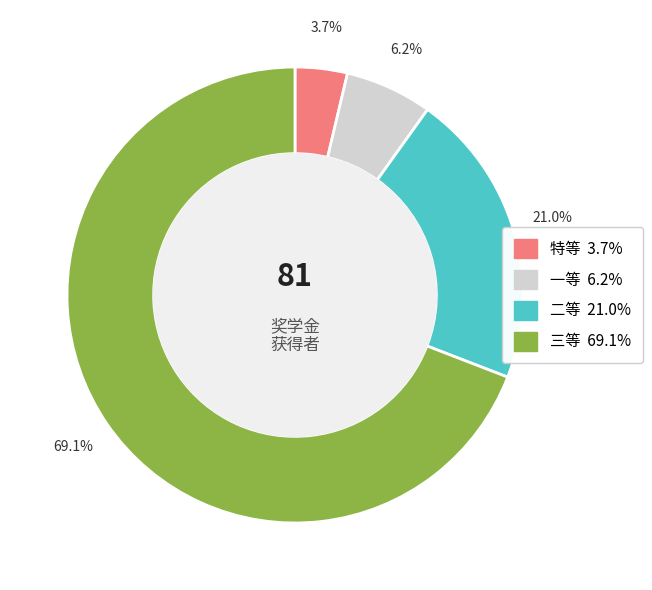

Rank the categories by value from lowest to highest.

特等, 一等, 二等, 三等